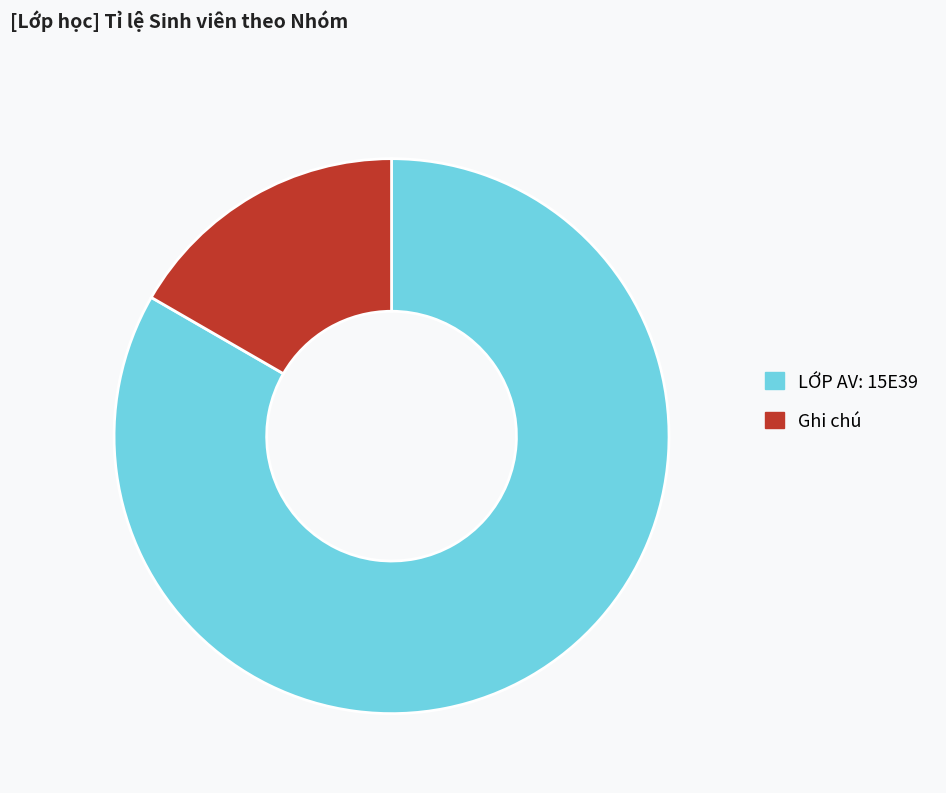

What is the majority slice?

LỚP AV: 15E39